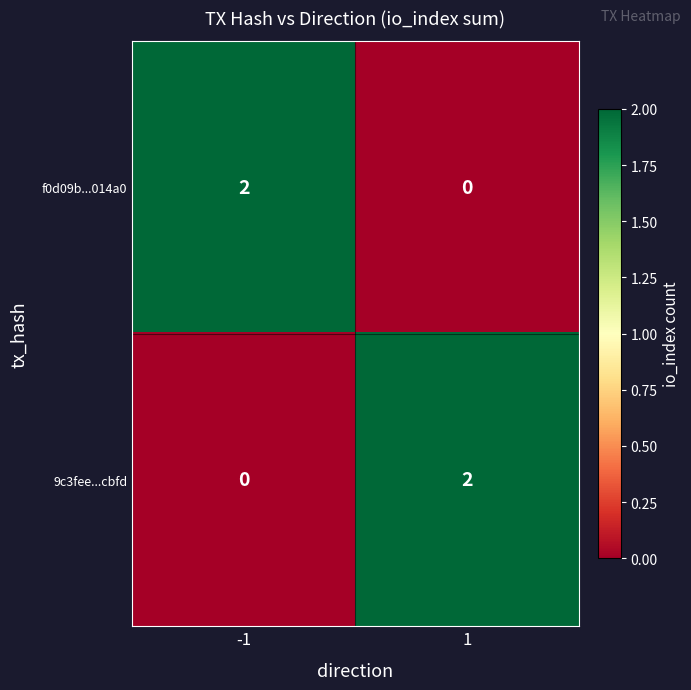

List the labels in order of f0d09b...014a0 value, smallest first.

1, -1